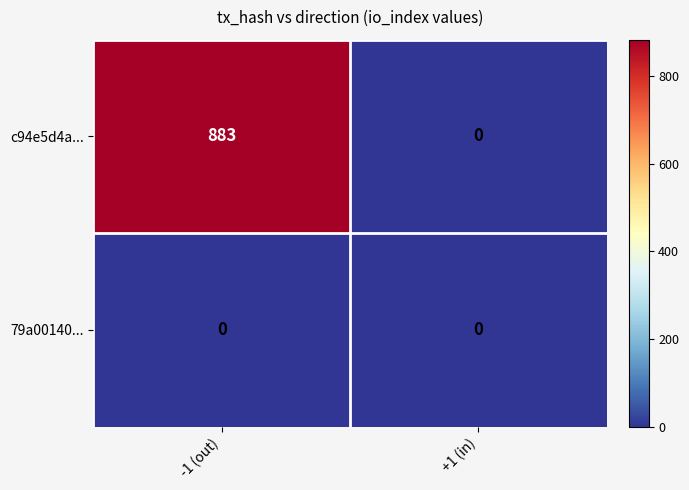

Read the c94e5d4a... value at -1 (out).

883